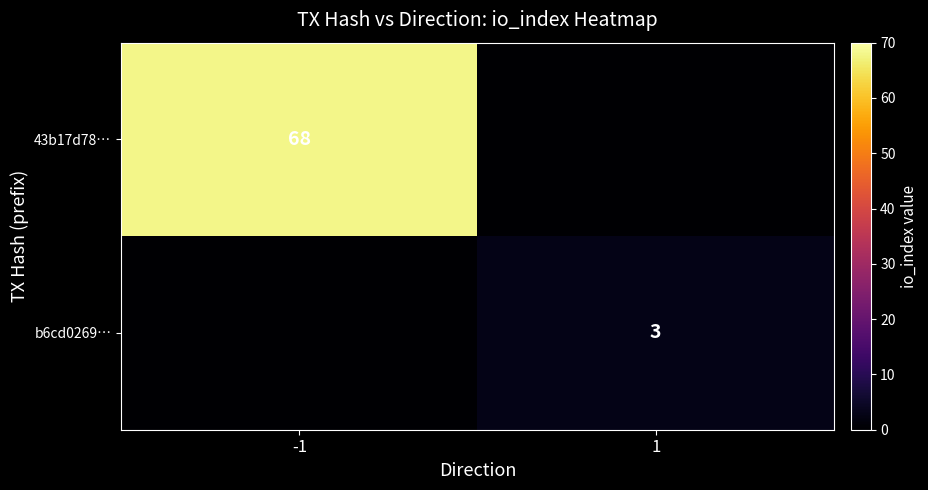

Is it true that b6cd0269… equals 5 at 1?

False